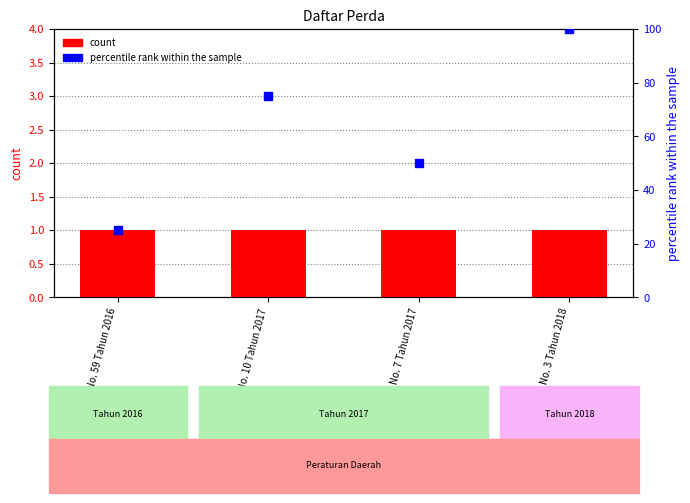

Is the value of percentile rank within the sample at No. 7 Tahun 2017 greater than the value of count at No. 3 Tahun 2018?

Yes